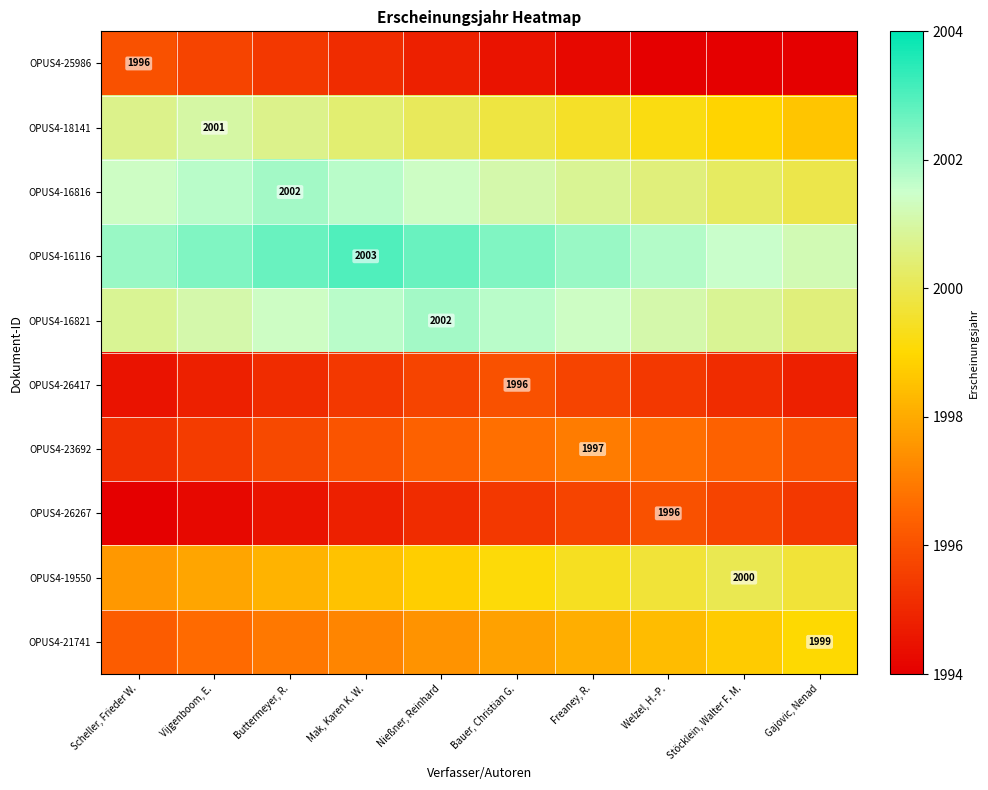

At which label does OPUS4-23692 reach its peak?

Freaney, R.